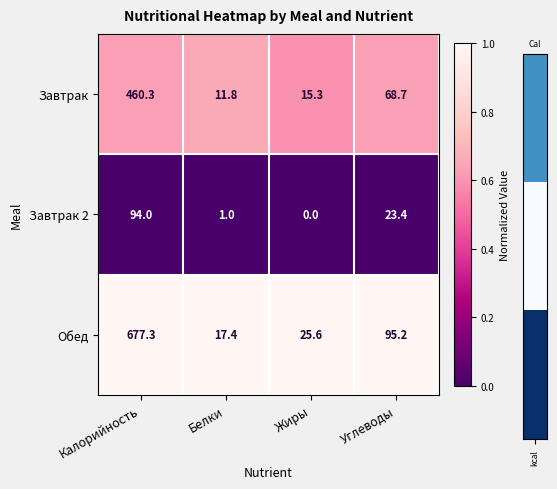

Reading right to left, what are all the values shown in this chart?

Завтрак: 68.7	15.3	11.8	460.3
Завтрак 2: 23.4	0.0	1.0	94.0
Обед: 95.2	25.6	17.4	677.3